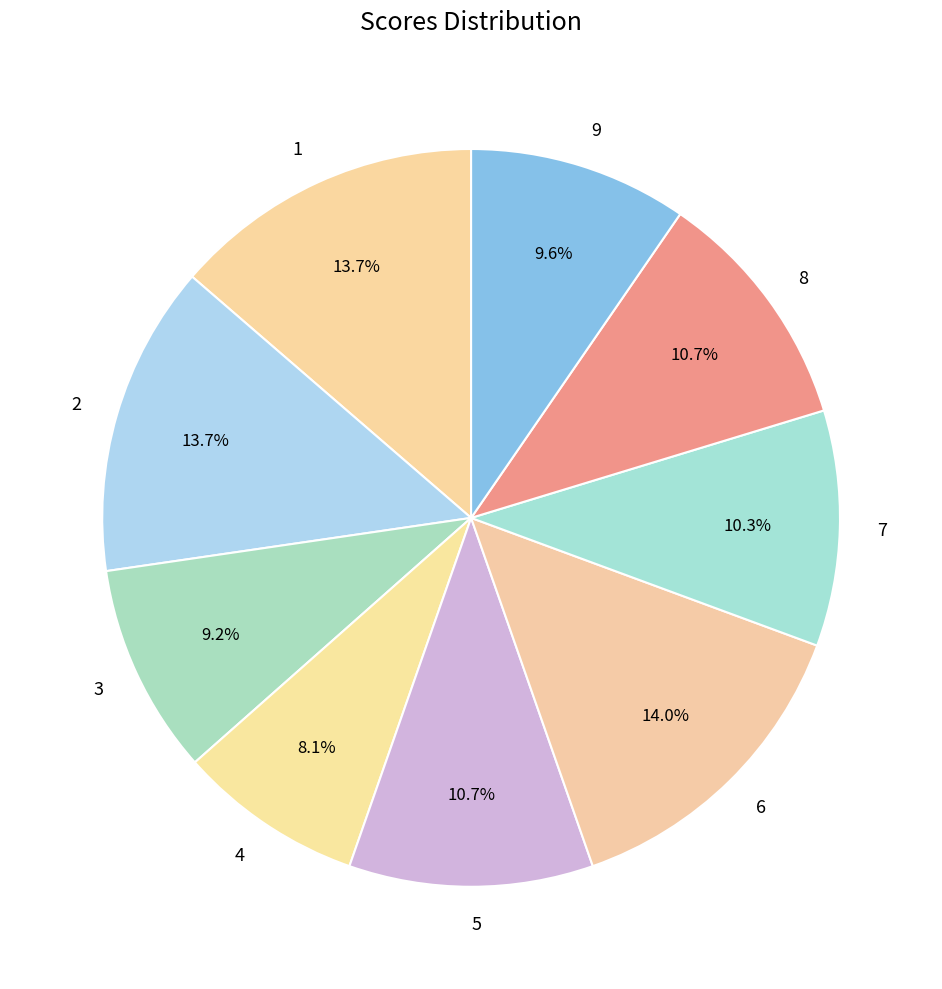

True or false: 9 accounts for 15% of the total.

False